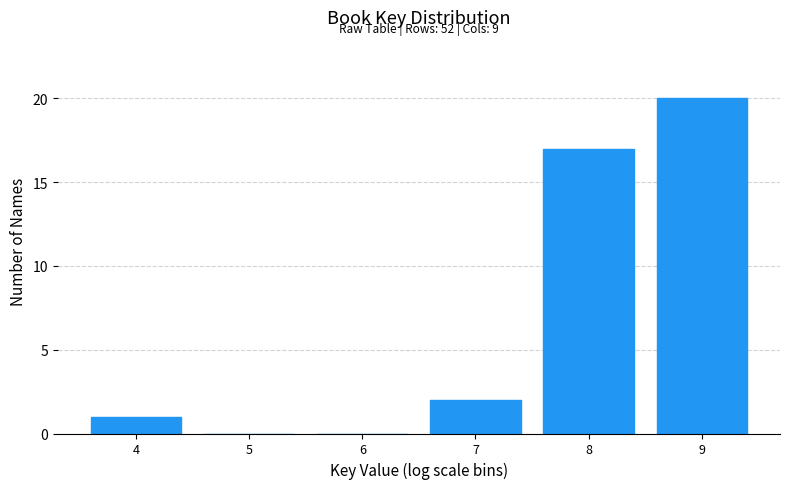

Reading right to left, transcribe all the data shown in this chart.

9=20	8=17	7=2	6=0	5=0	4=1